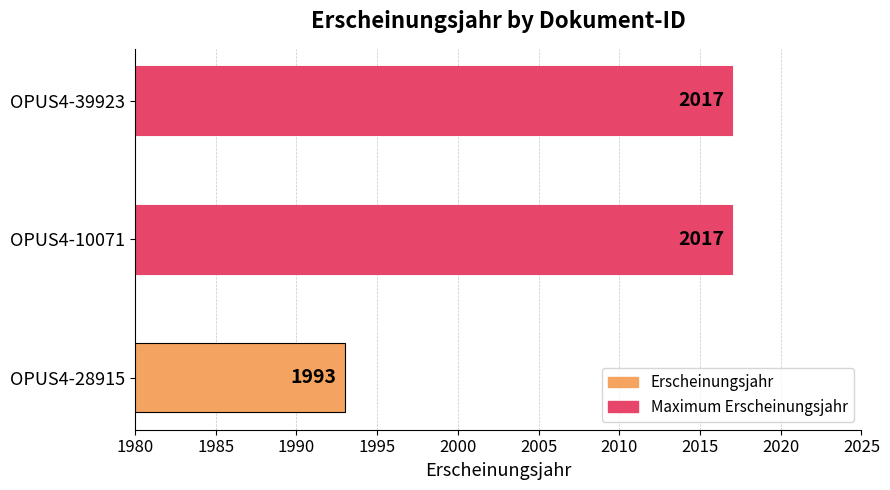

Which category has the lowest value across all series?

OPUS4-28915